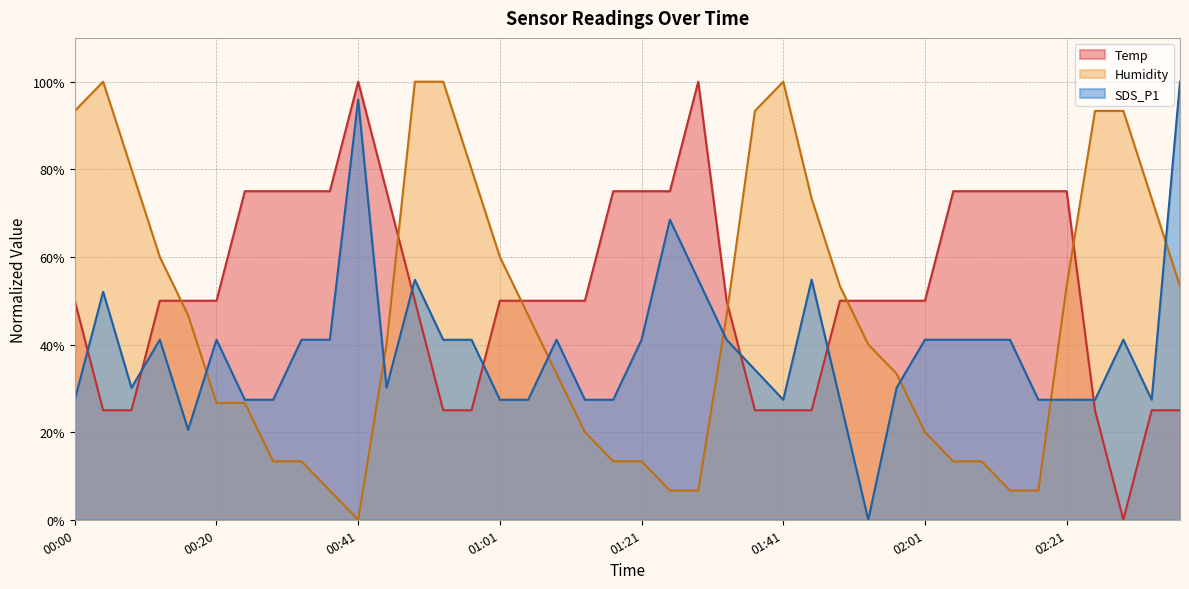

What is the difference between the second highest and minimum values in the Temp series?

100.0